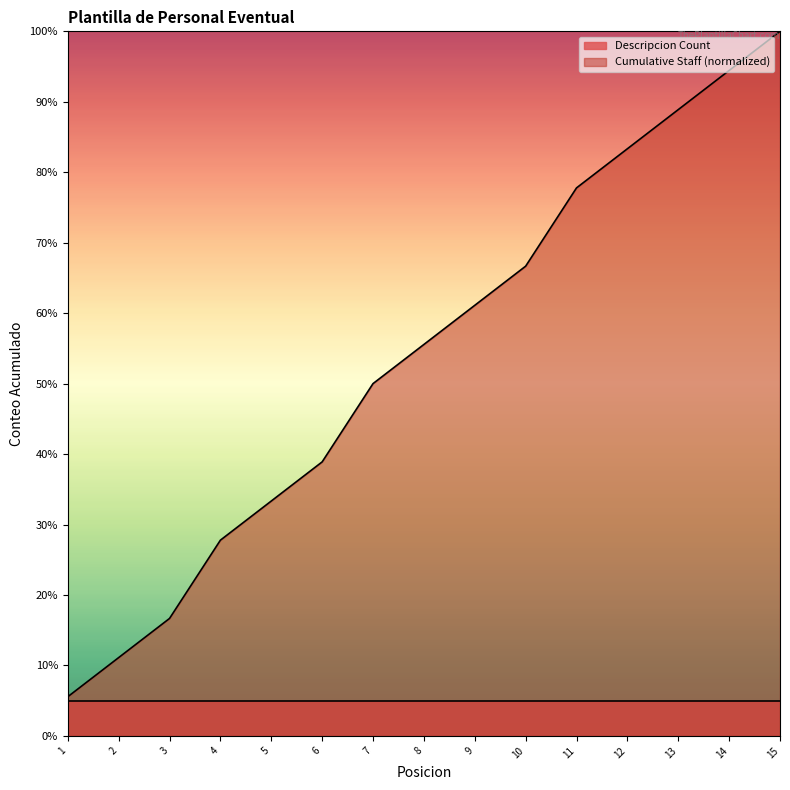

What are all the series names shown in the legend?

Descripcion Count, Cumulative Staff (normalized)